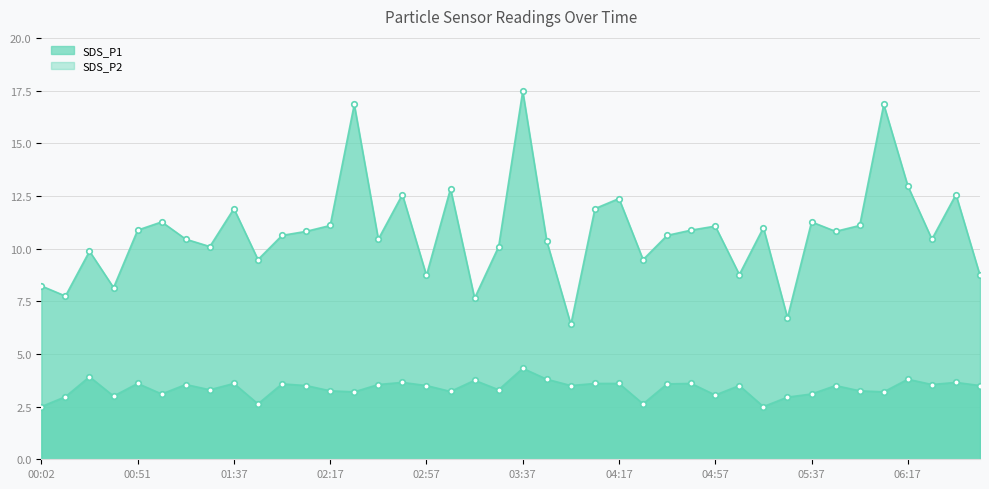

Is the value of SDS_P1 markers at 00:51 greater than the value of SDS_P2 markers at 36?

Yes